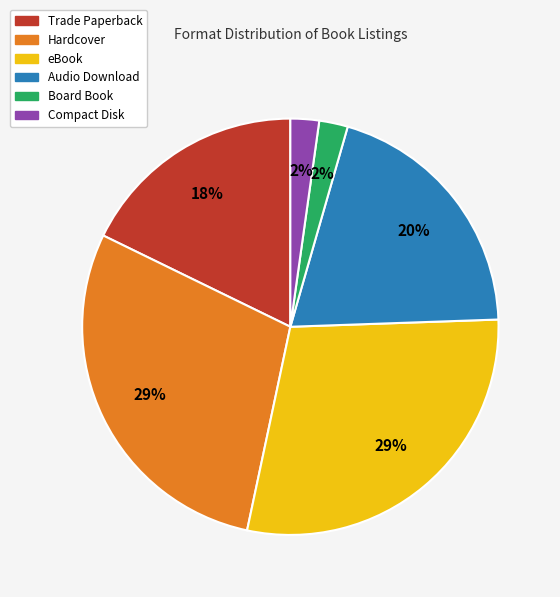

What percentage is the Compact Disk slice, to the nearest percent?

2%